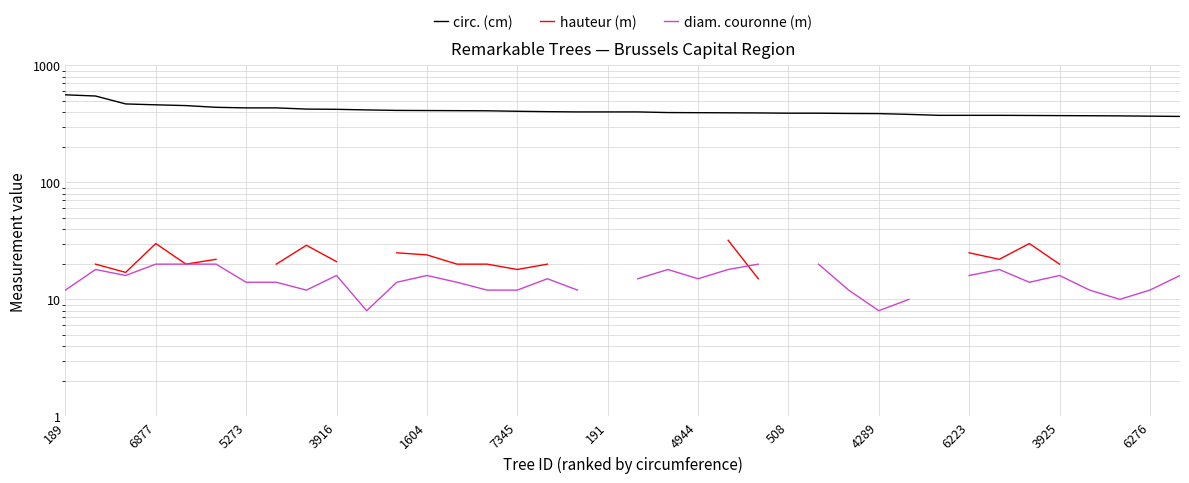

True or false: hauteur (m) and circ. (cm) cross at least once.

False